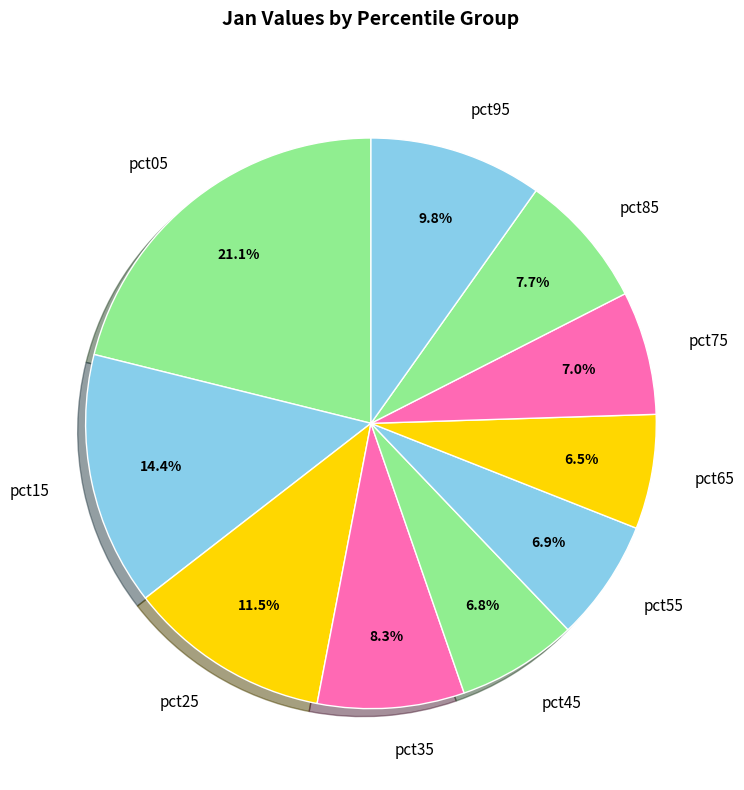

What percentage is the pct95 slice, to the nearest percent?

10%